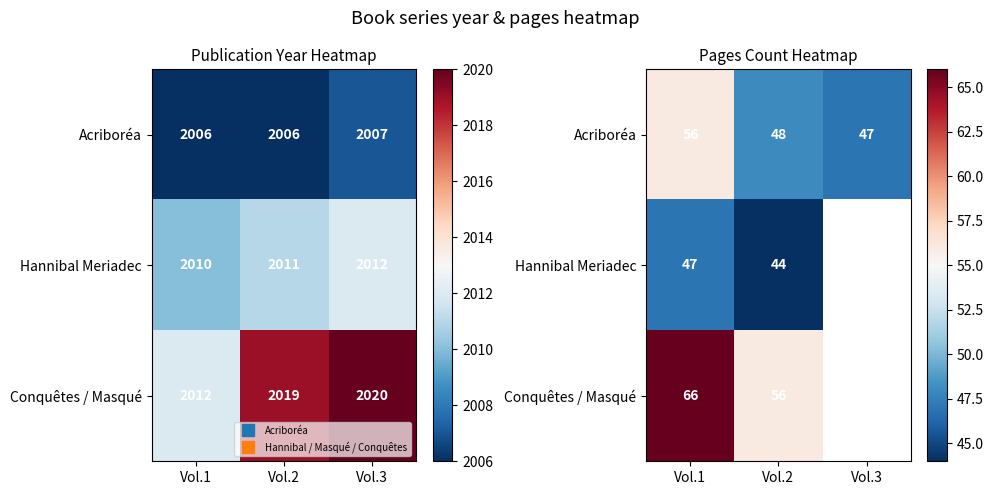

Count the Hannibal Meriadec values in the range 44 to 47.

2